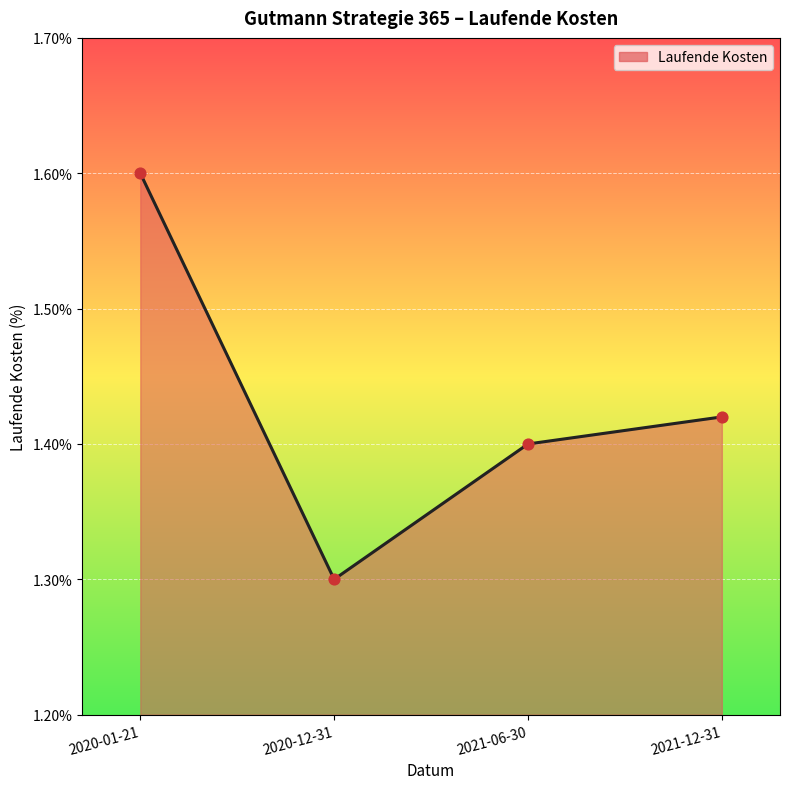

Between 2020-01-21 and 2021-06-30, which is larger?

2020-01-21